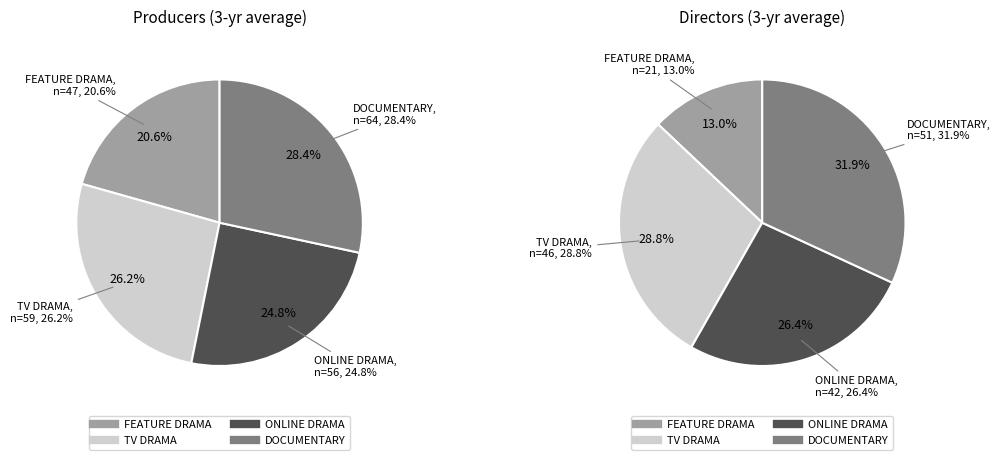

Does ONLINE DRAMA account for over 50% of the chart?

No